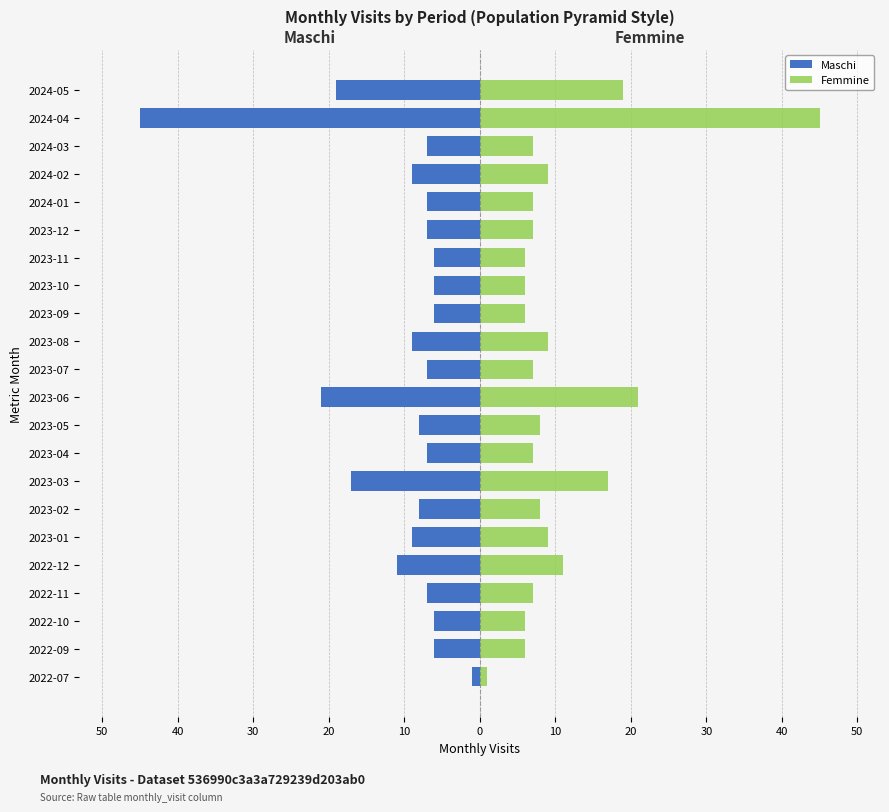

What is the average value of the Femmine series?

10